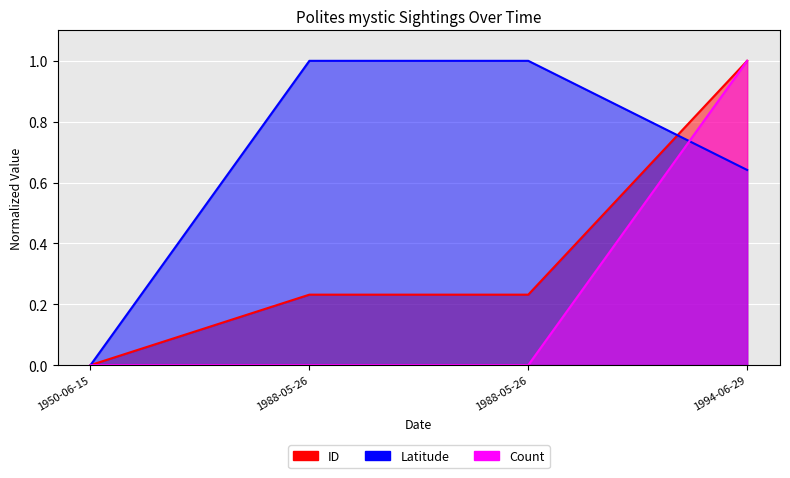

How many positive values does the Latitude series have?

3